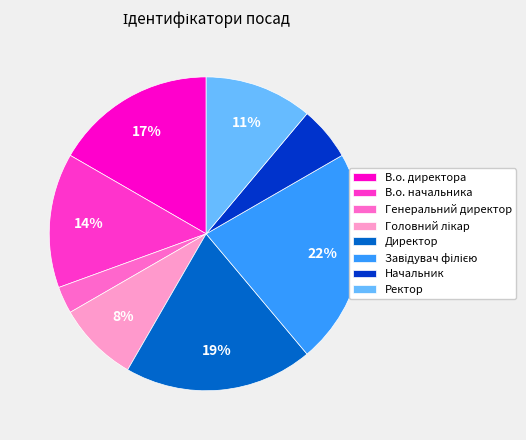

To the nearest percent, what is the combined percentage of Директор and Генеральний директор?

22%